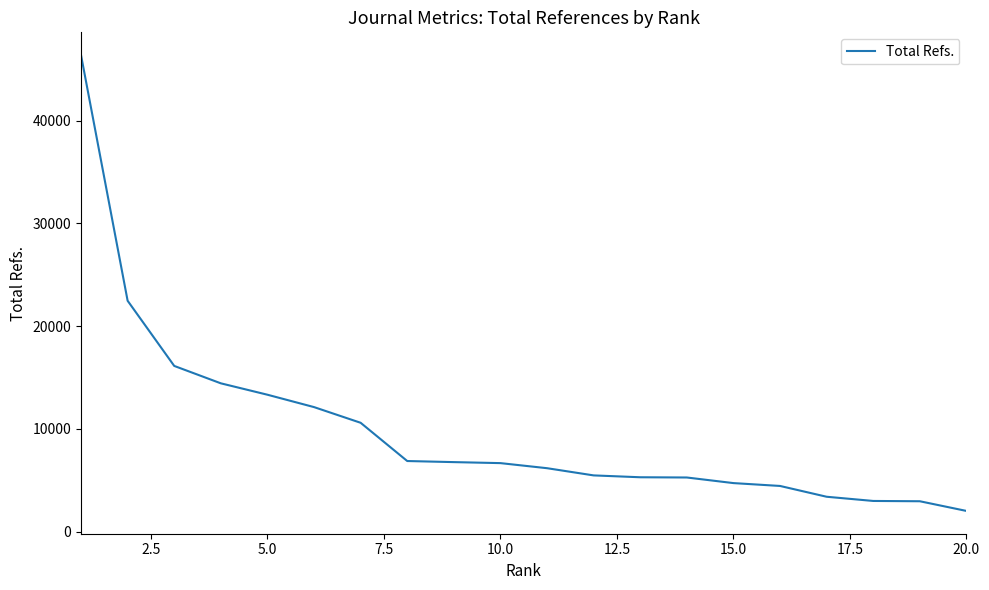

What is the smallest value displayed?

2017